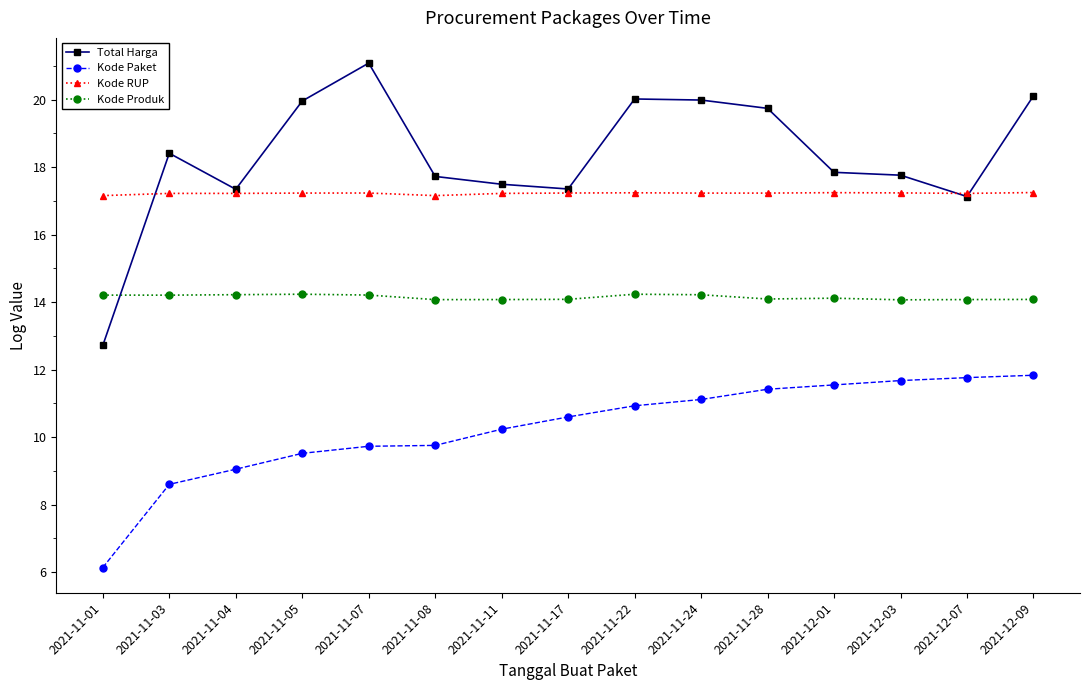

True or false: Total Harga and Kode Produk cross at least once.

True